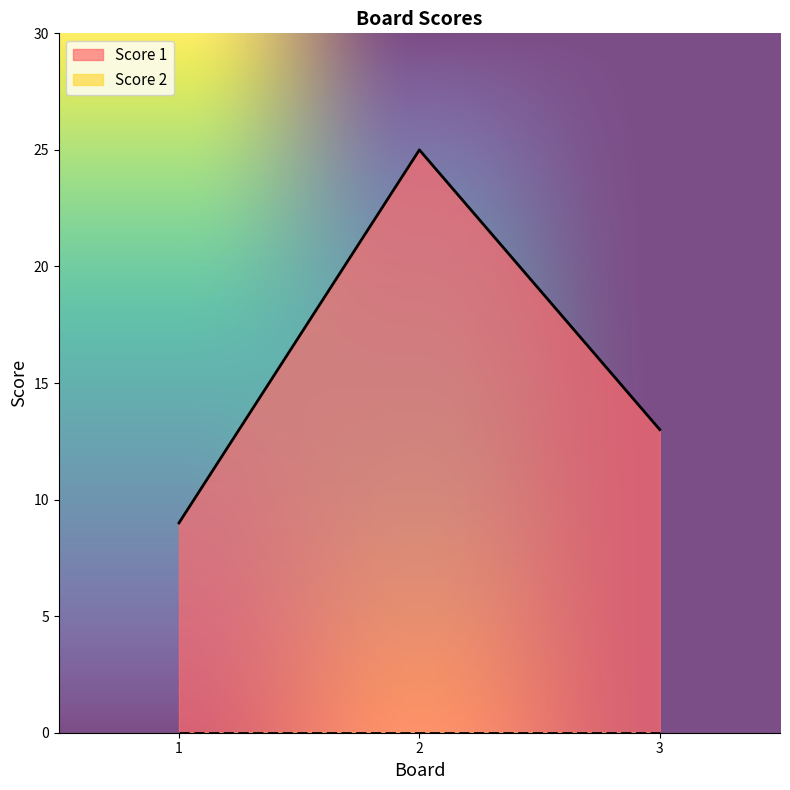

What is the change in value from 2 to 3?

-12